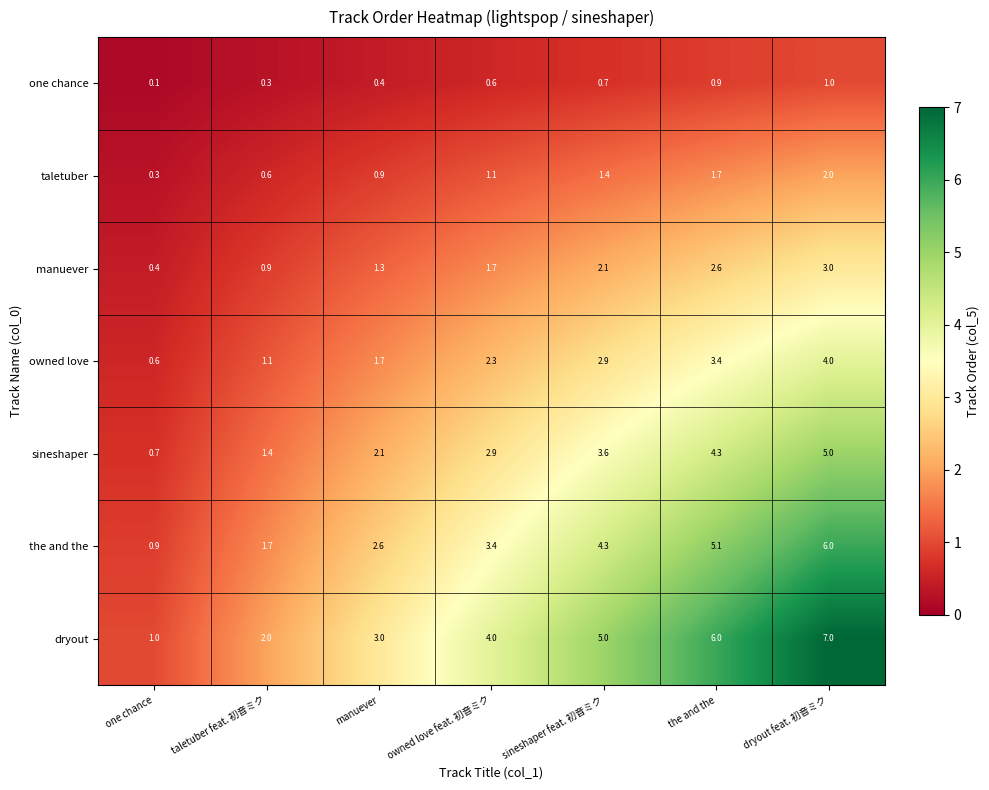

How many categories are shown in the chart?

7